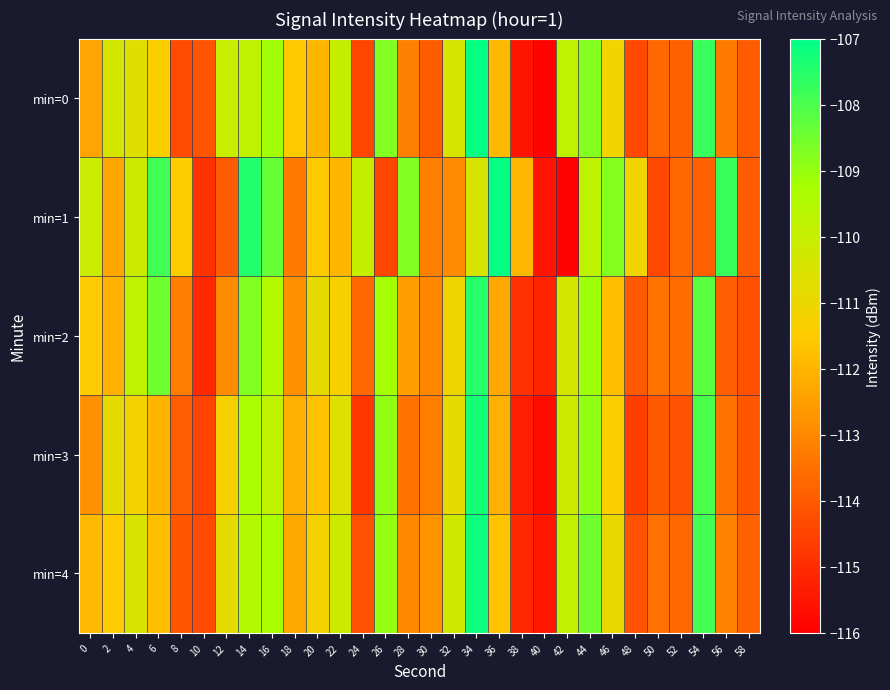

Rank the series by their maximum value, from lowest to highest.

min=2, min=3, min=4, min=0, min=1